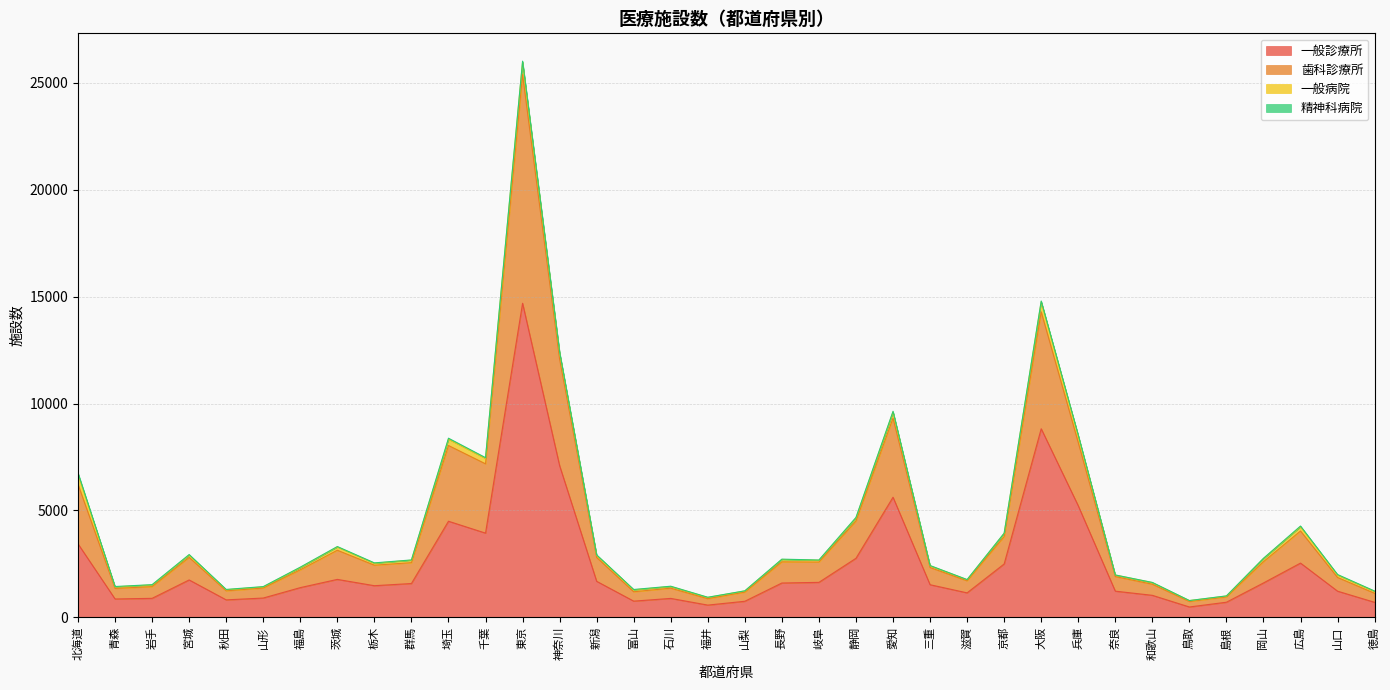

What is the spread (max minus min) of values at 山口?

780